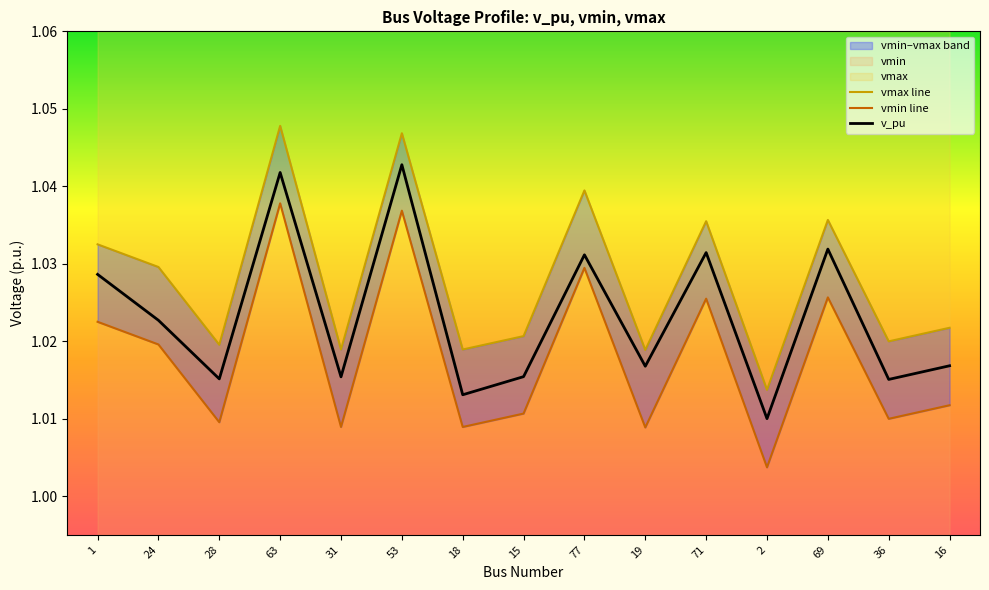

Between 24 and 28, which series saw the biggest shift?

vmin line